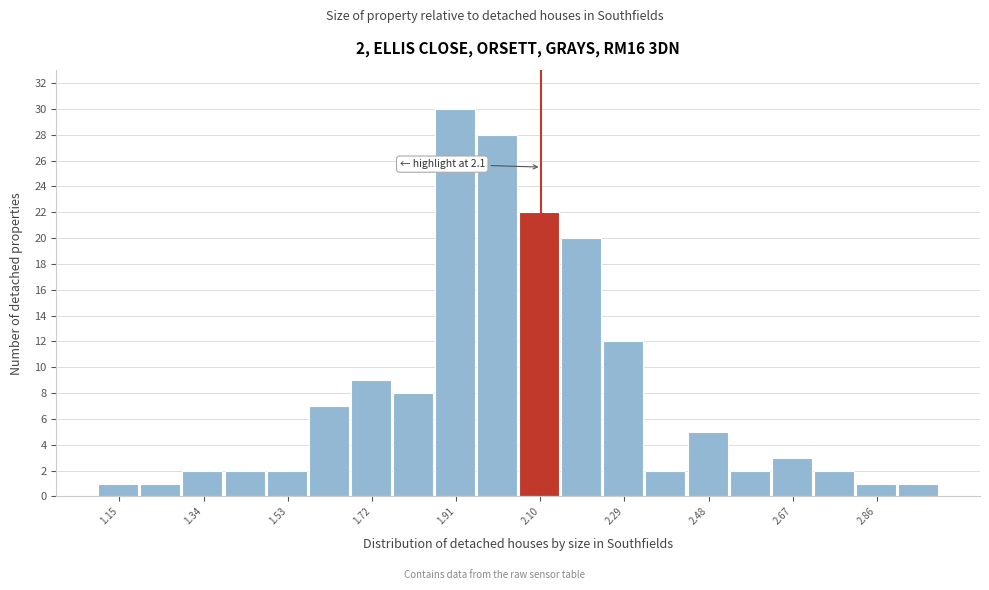

Over which range of the x-axis is the bar tallest?

1.860 to 1.955